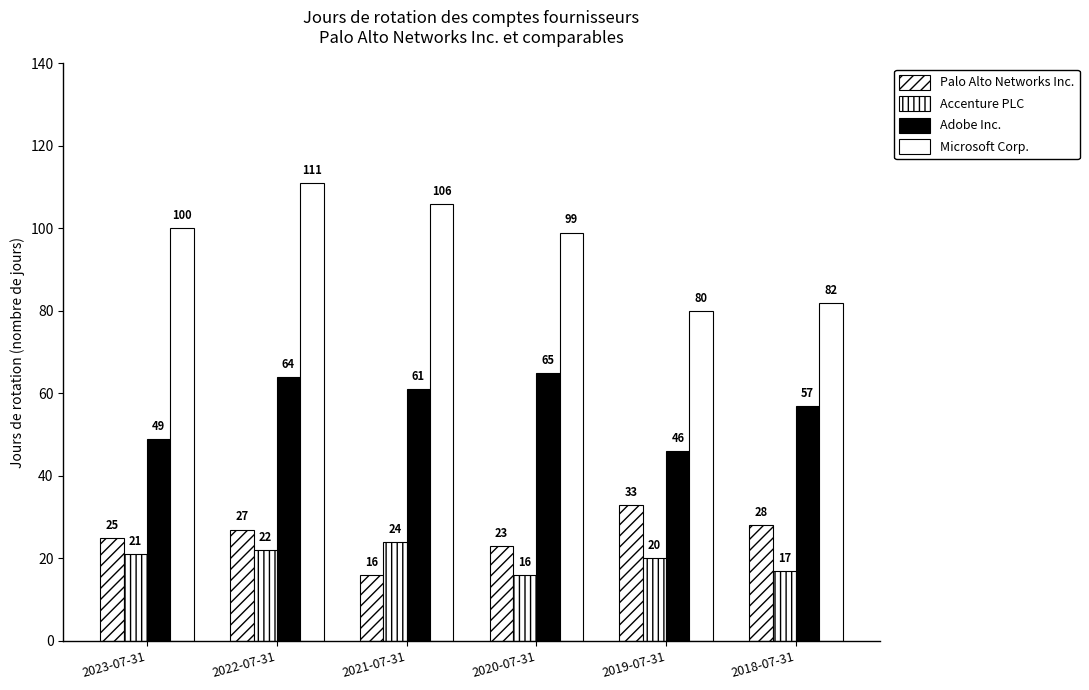

What is the lowest value of the Microsoft Corp. series?

80